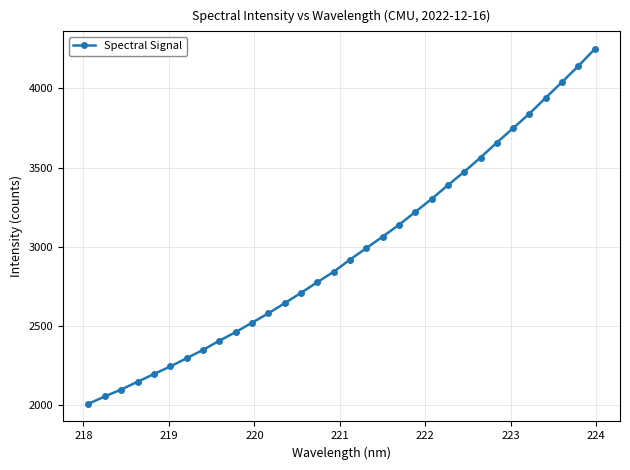

What is the minimum value shown in the chart?

2010.7